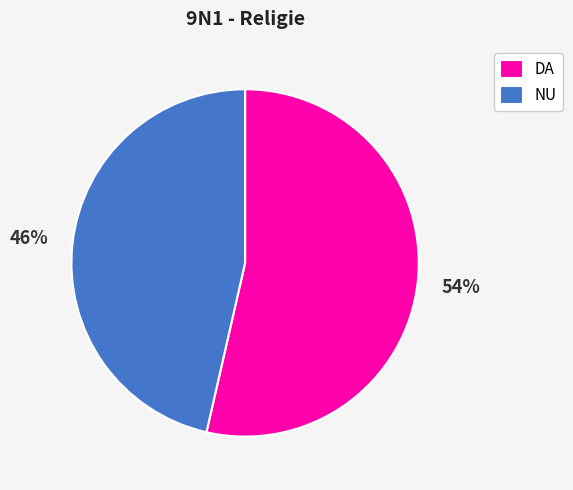

What is the largest slice in the pie chart?

DA